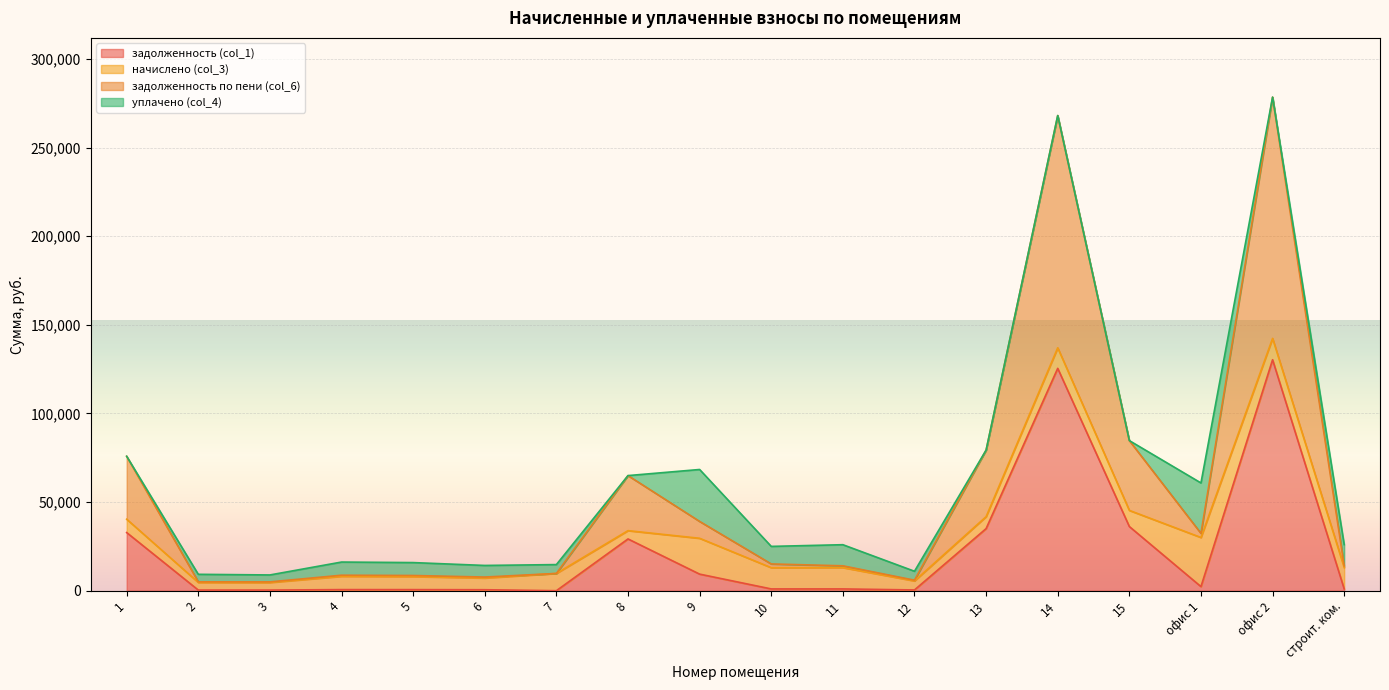

What value does the задолженность (col_1) series have at 14?

125447.3